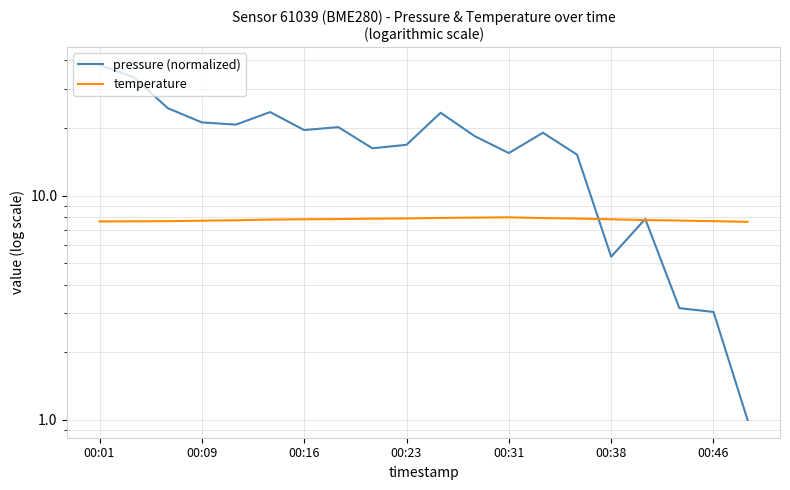

How many interior local valleys does the pressure (normalized) series have?

5